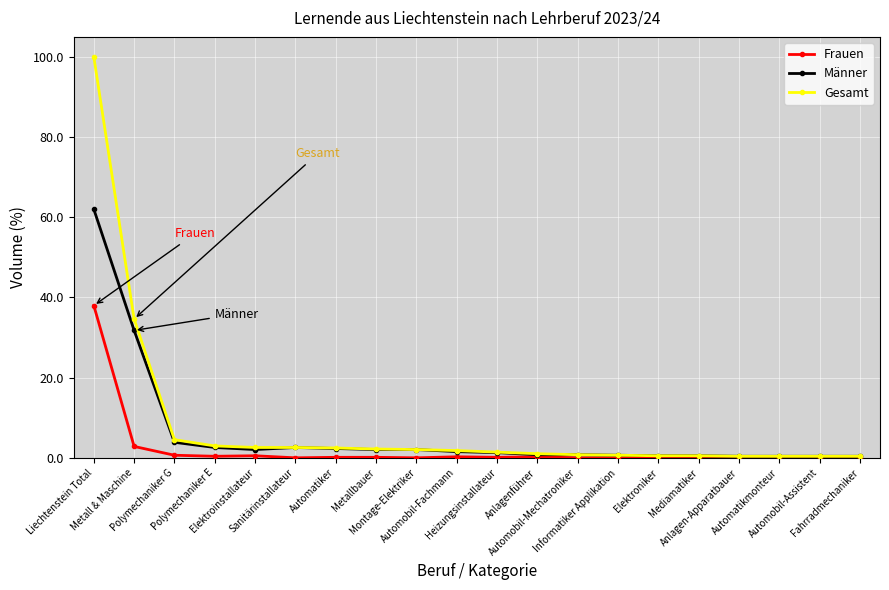

At how many categories does at least one series exceed 6?

2